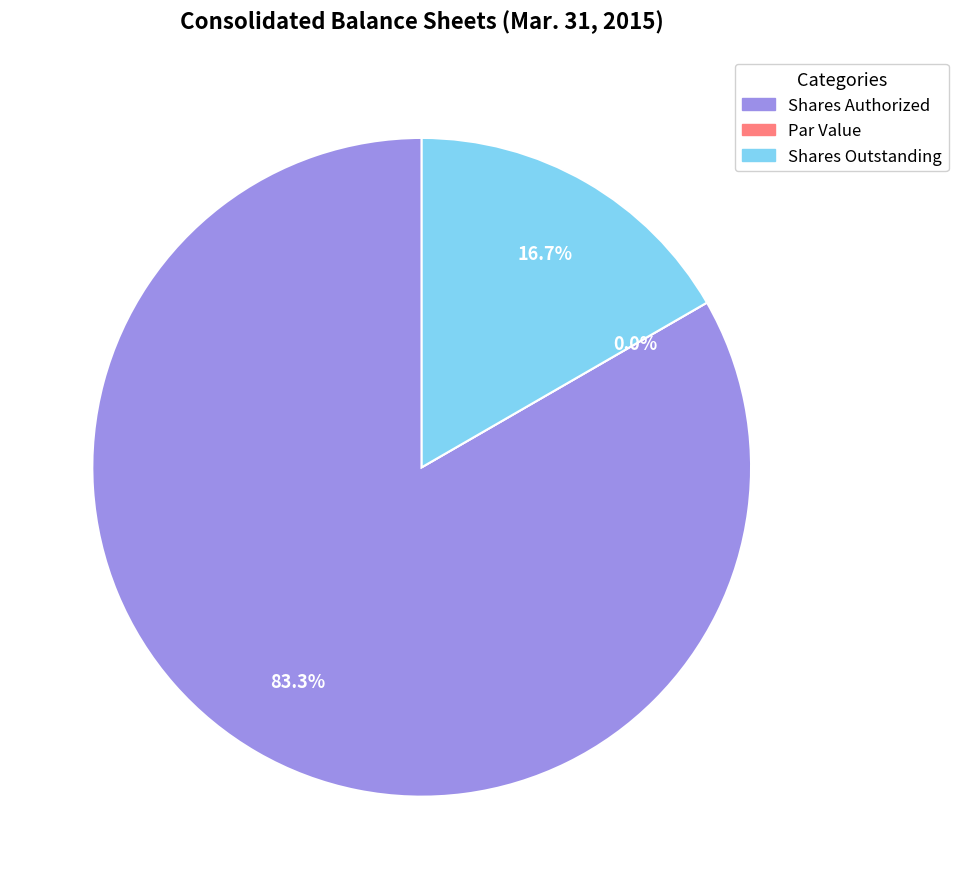

Which category has the biggest portion of the pie?

Common stock, shares authorized